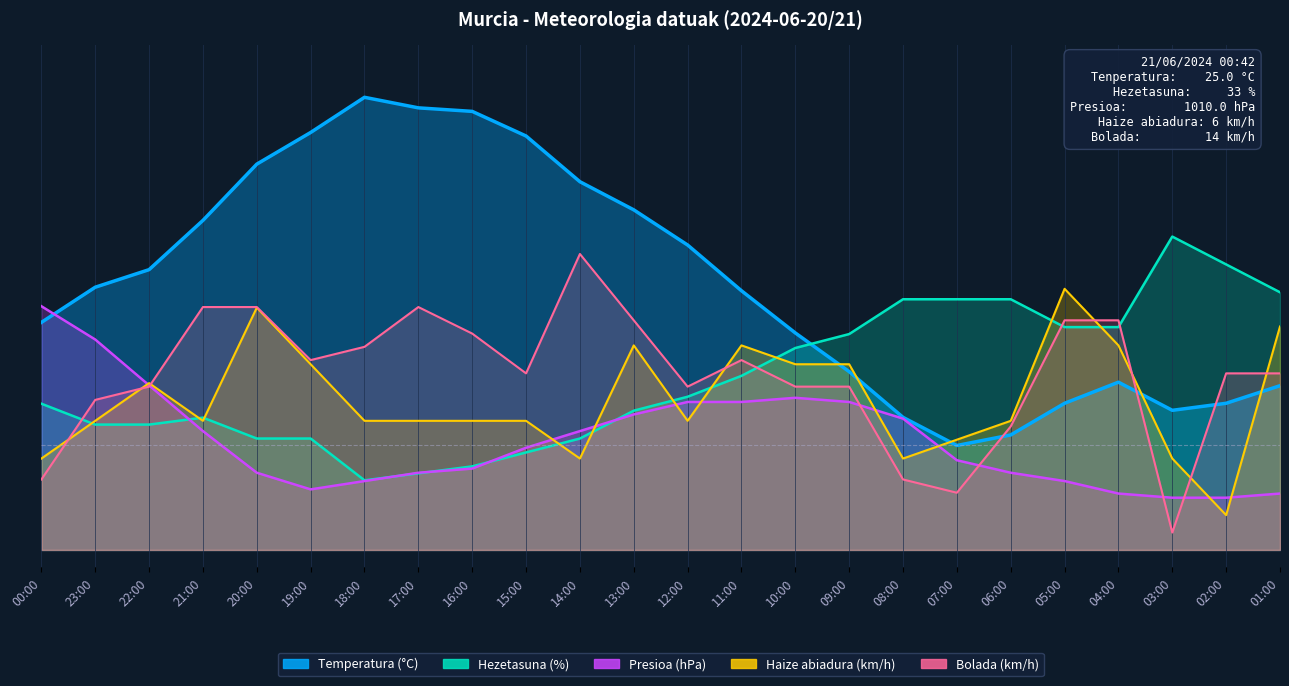

Between which two adjacent categories do Presioa (hPa) and Haize abiadura (km/h) first intersect?

23:00 and 22:00